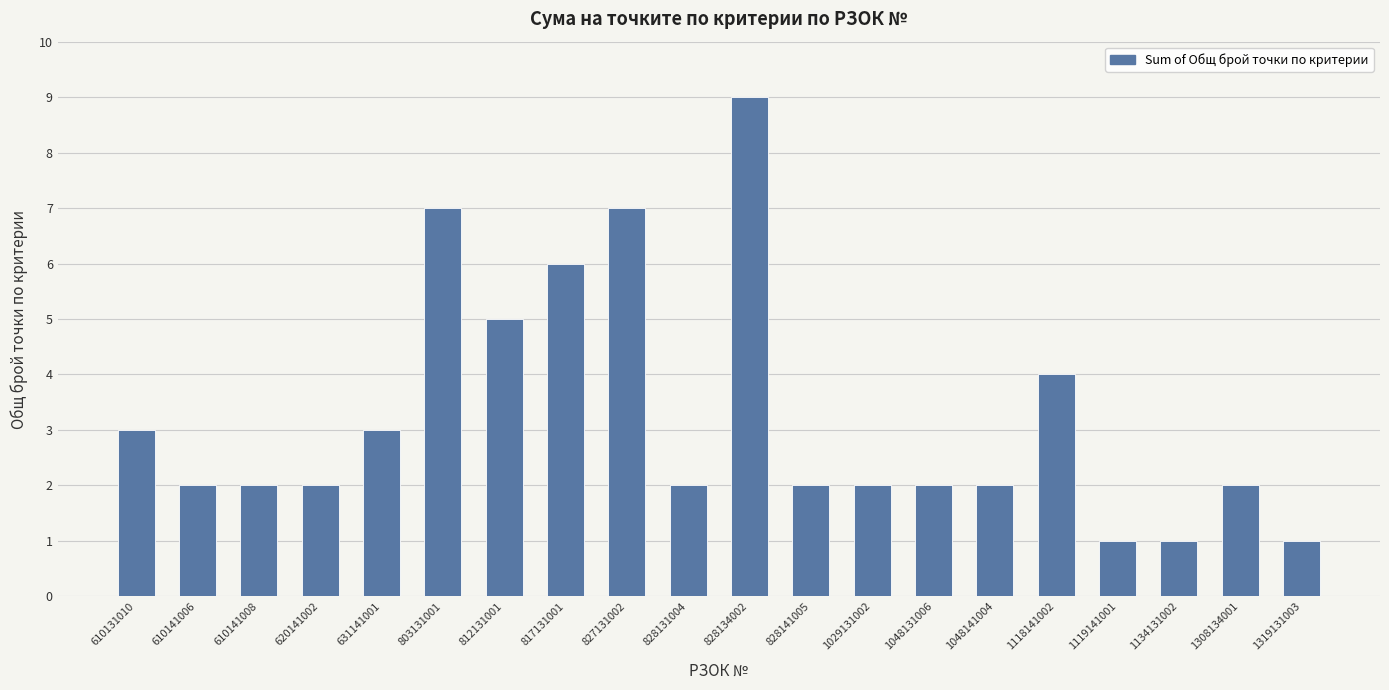

Is it true that the value at 828131004 is 2?

True